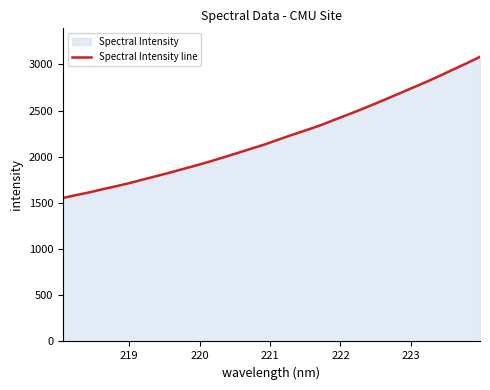

What is the greatest value displayed?

3082.5